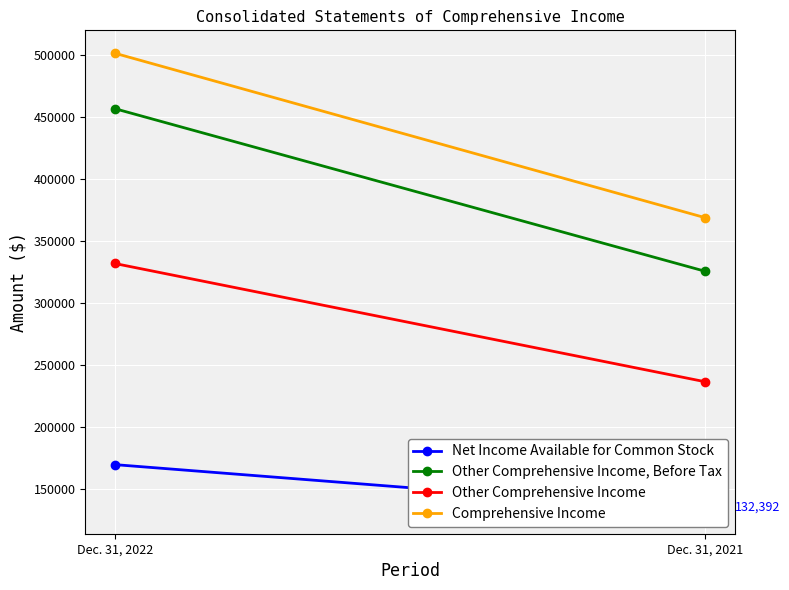

What are all the series names shown in the legend?

Net Income Available for Common Stock, Other Comprehensive Income, Before Tax, Other Comprehensive Income, Comprehensive Income